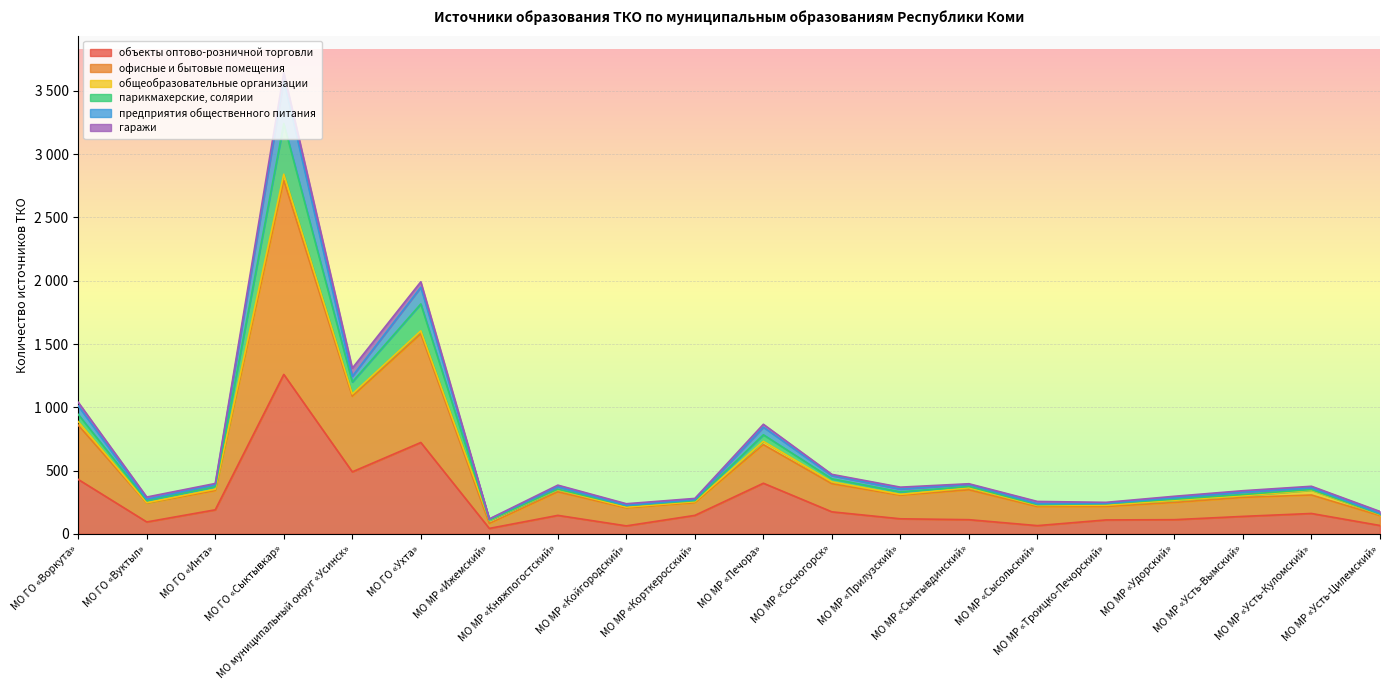

True or false: офисные и бытовые помещения has a value of 1350 at МО ГО «Воркута».

False